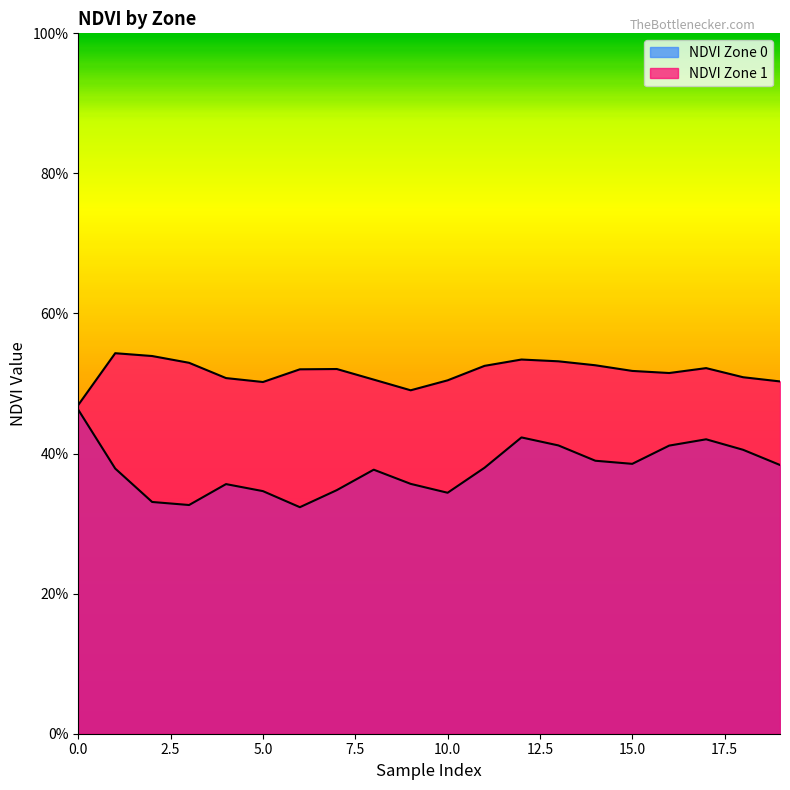

True or false: NDVI Zone 0 and NDVI Zone 1 intersect in this chart.

False